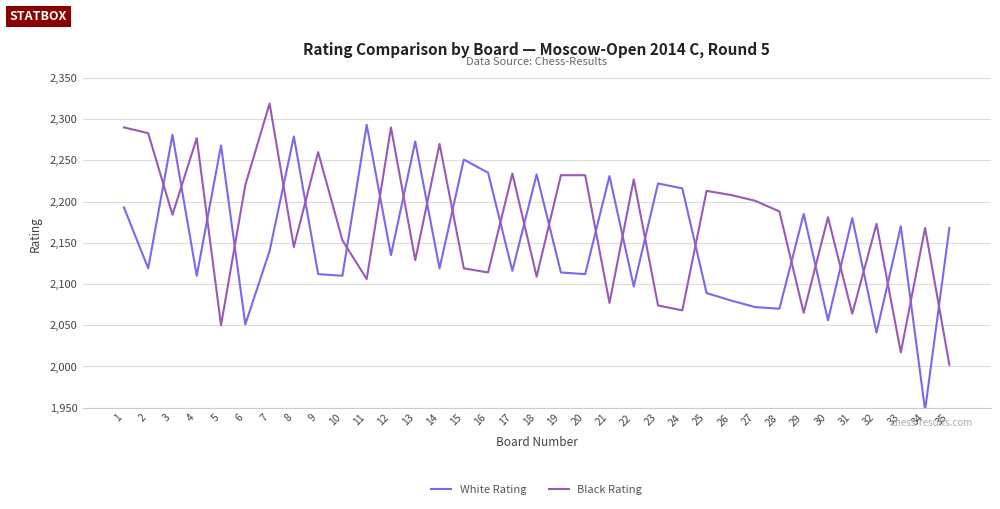

What value does the Black Rating series have at 3, to the nearest 5?

2185